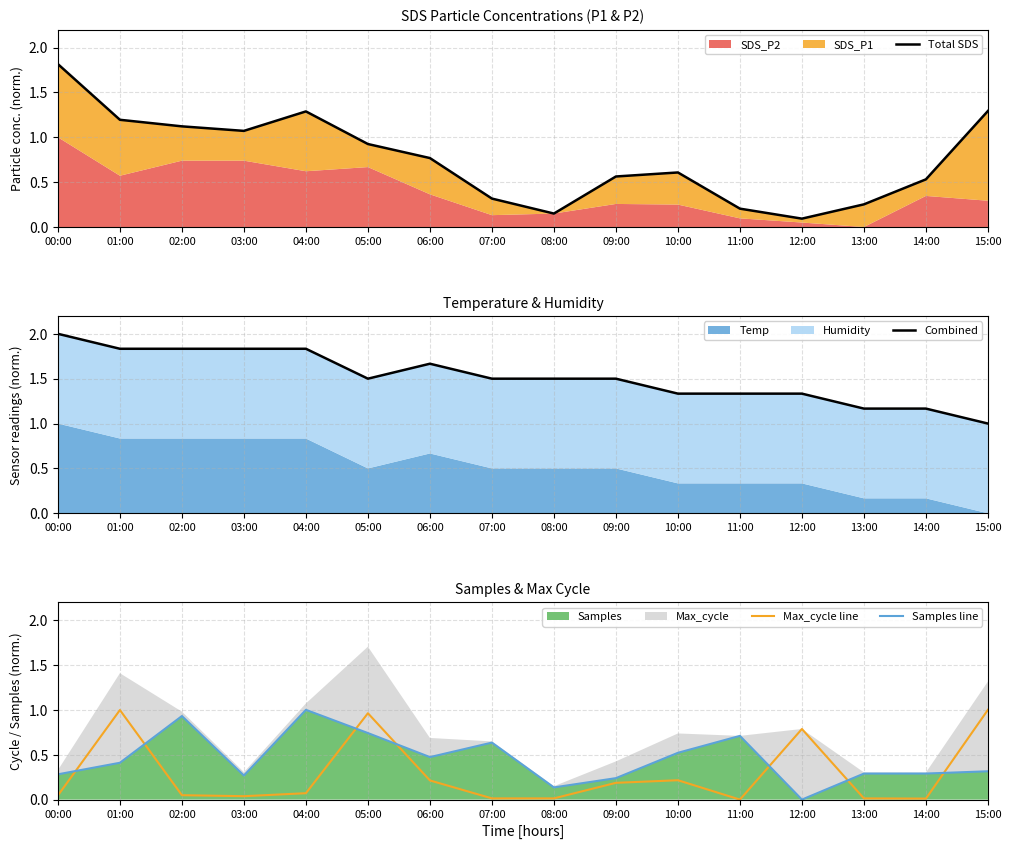

What is the label of the 8th point from the right?

08:00